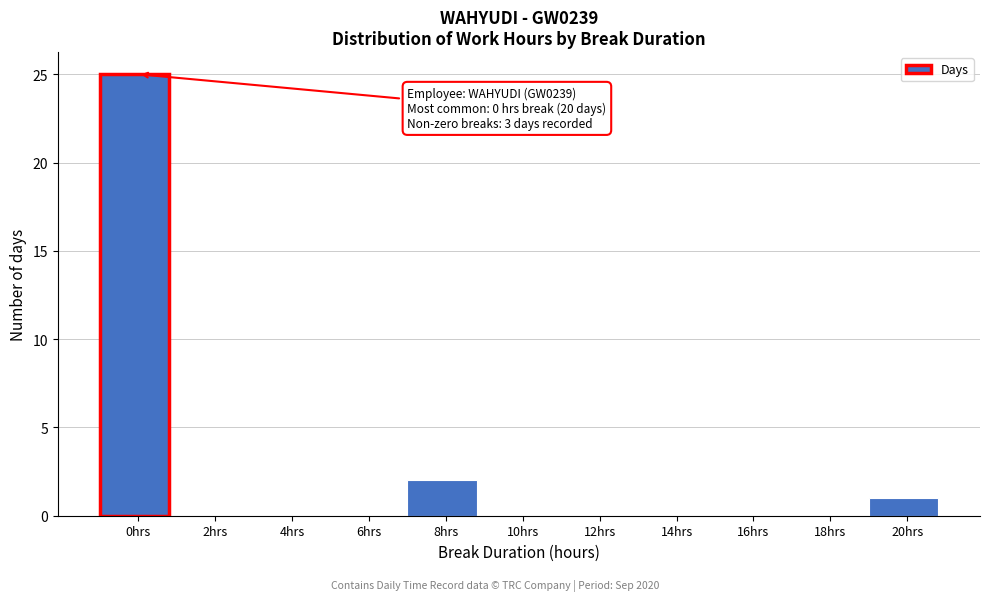

Reading left to right, what are all the values shown in this chart?

0hrs=25	2hrs=0	4hrs=0	6hrs=0	8hrs=2	10hrs=0	12hrs=0	14hrs=0	16hrs=0	18hrs=0	20hrs=1